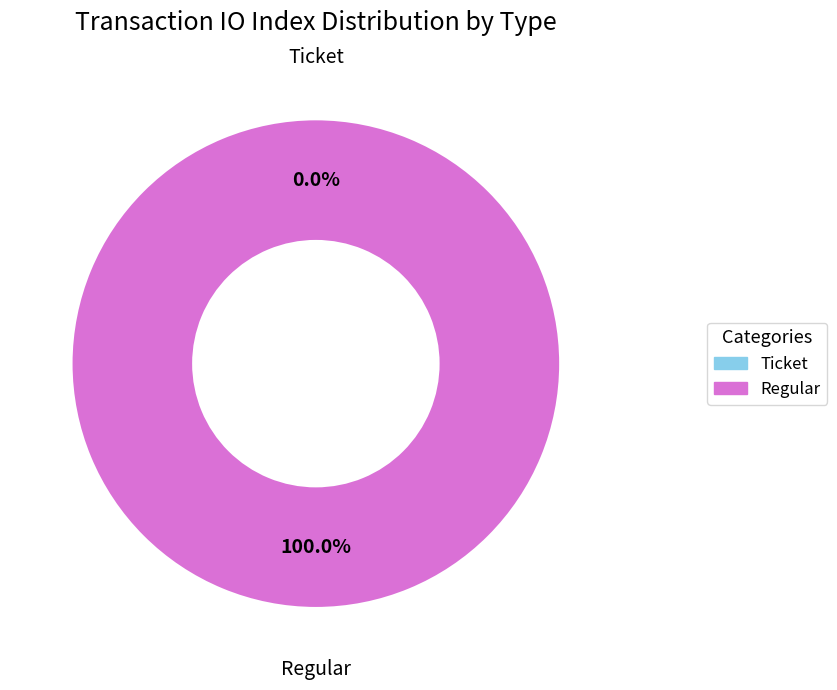

How many segments does this pie chart have?

2